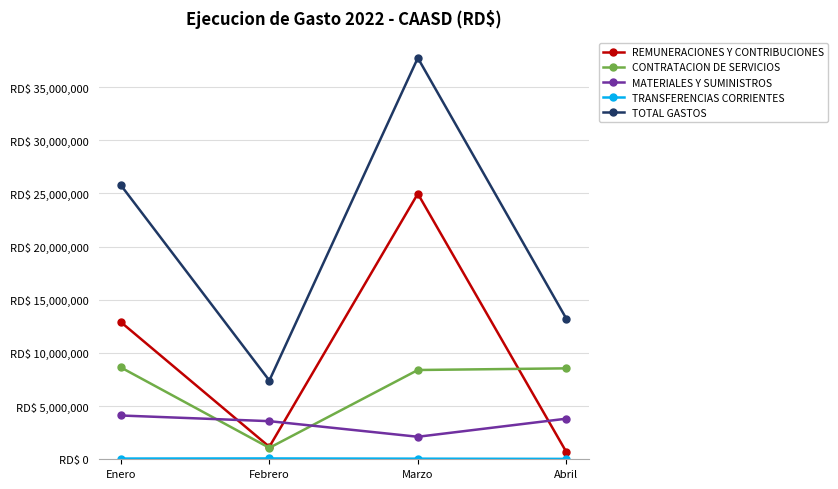

Which label corresponds to the smallest value in the chart?

Abril